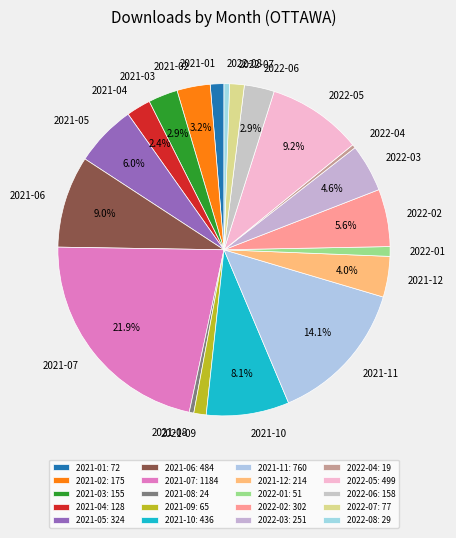

What percentage is NOT represented by 2021-11?

85.9%